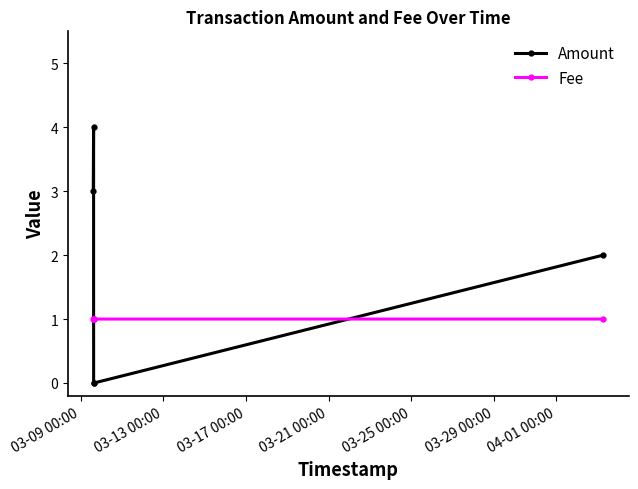

Which series has the largest range (max minus min)?

Amount